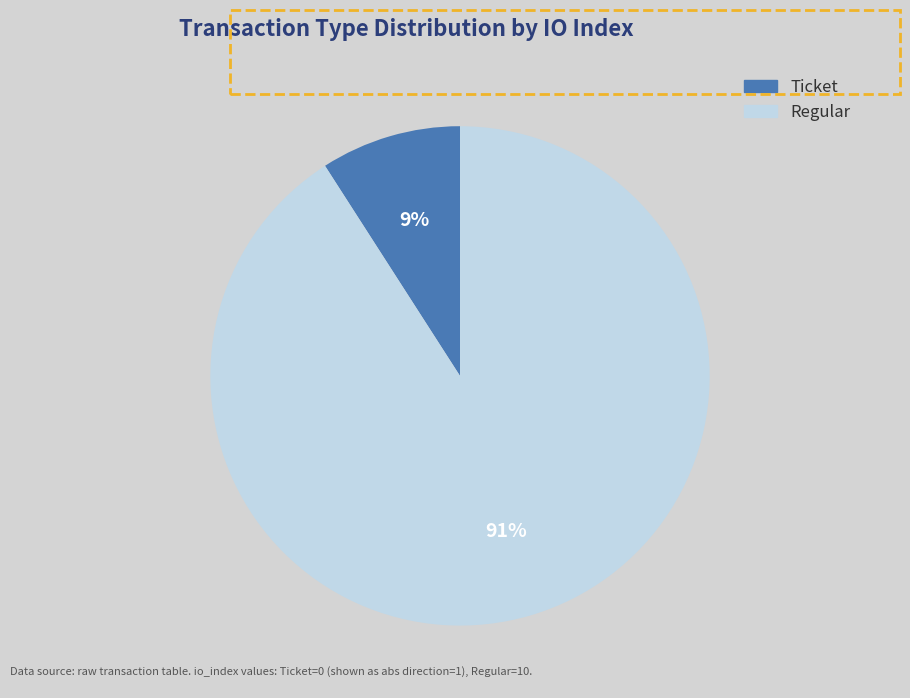

Is the sum of Ticket and Regular greater than half?

Yes